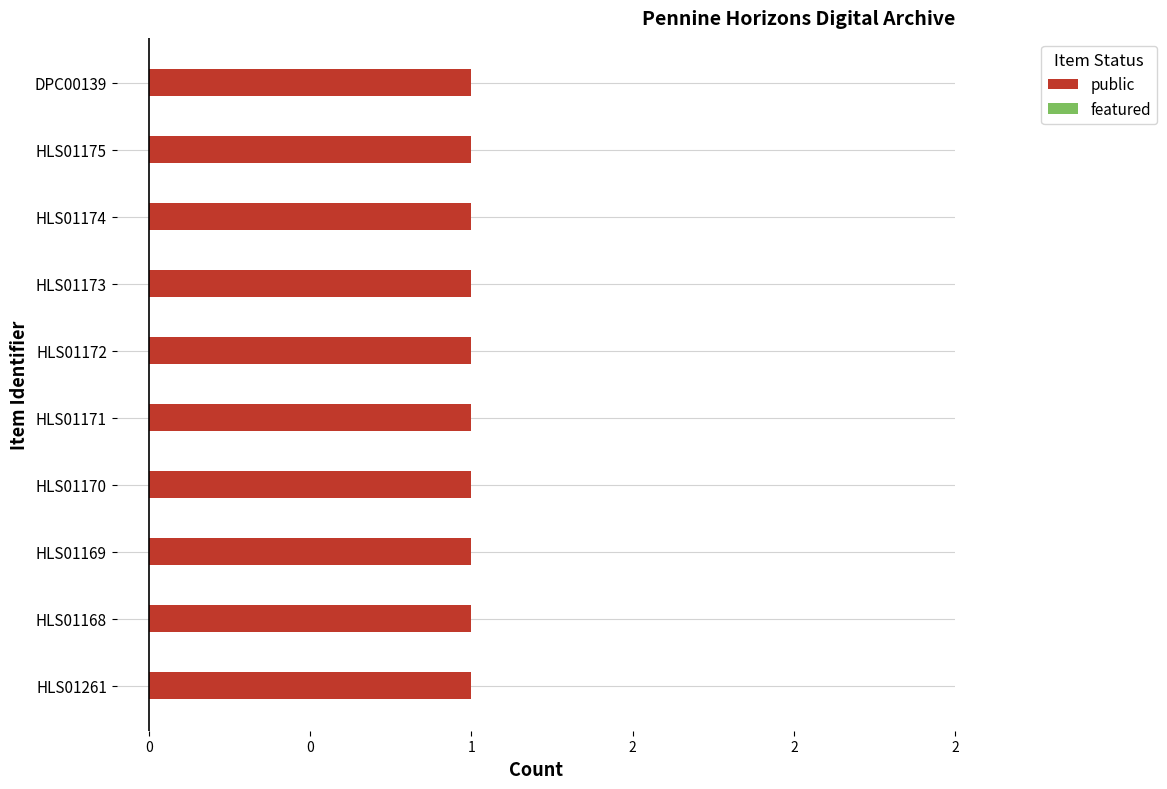

What is the label of the 1st bar from the right?

DPC00139